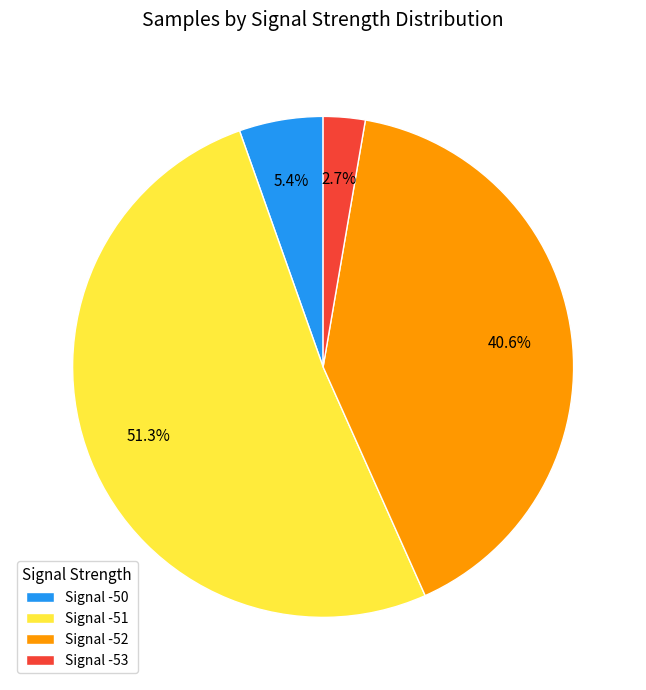

Rank the categories by value from highest to lowest.

Signal -51, Signal -52, Signal -50, Signal -53